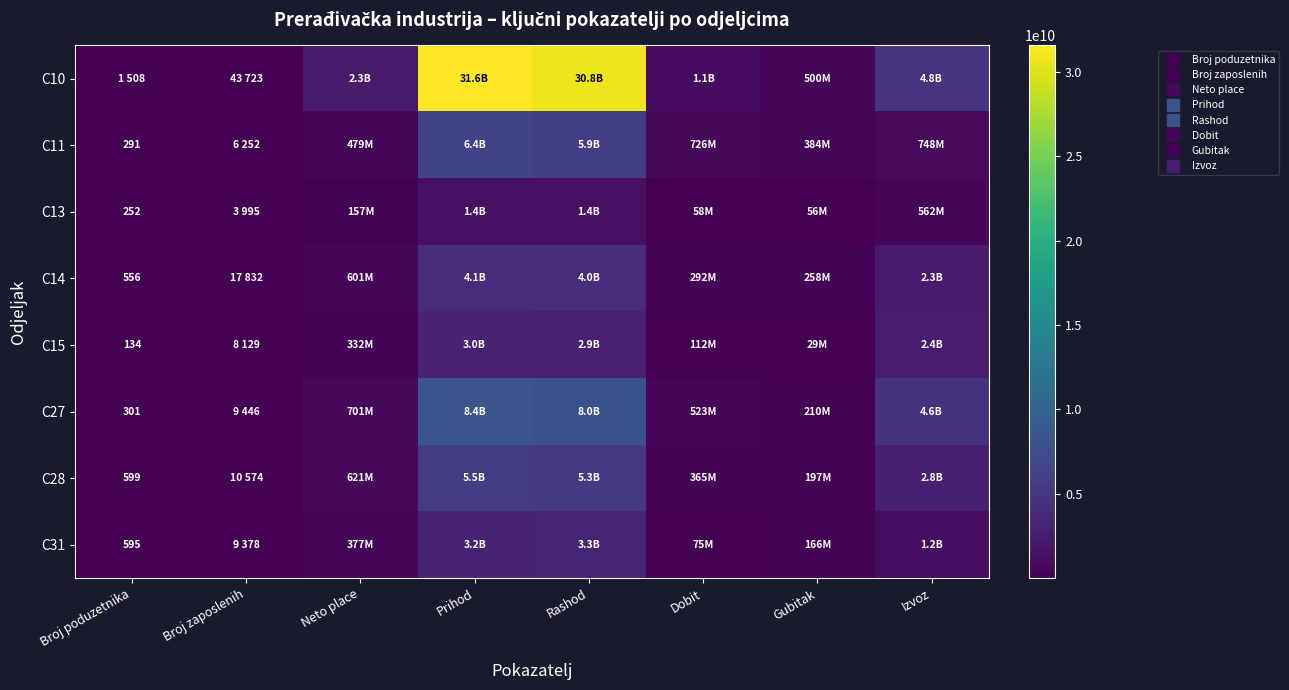

Which series has the largest total across all categories?

C10